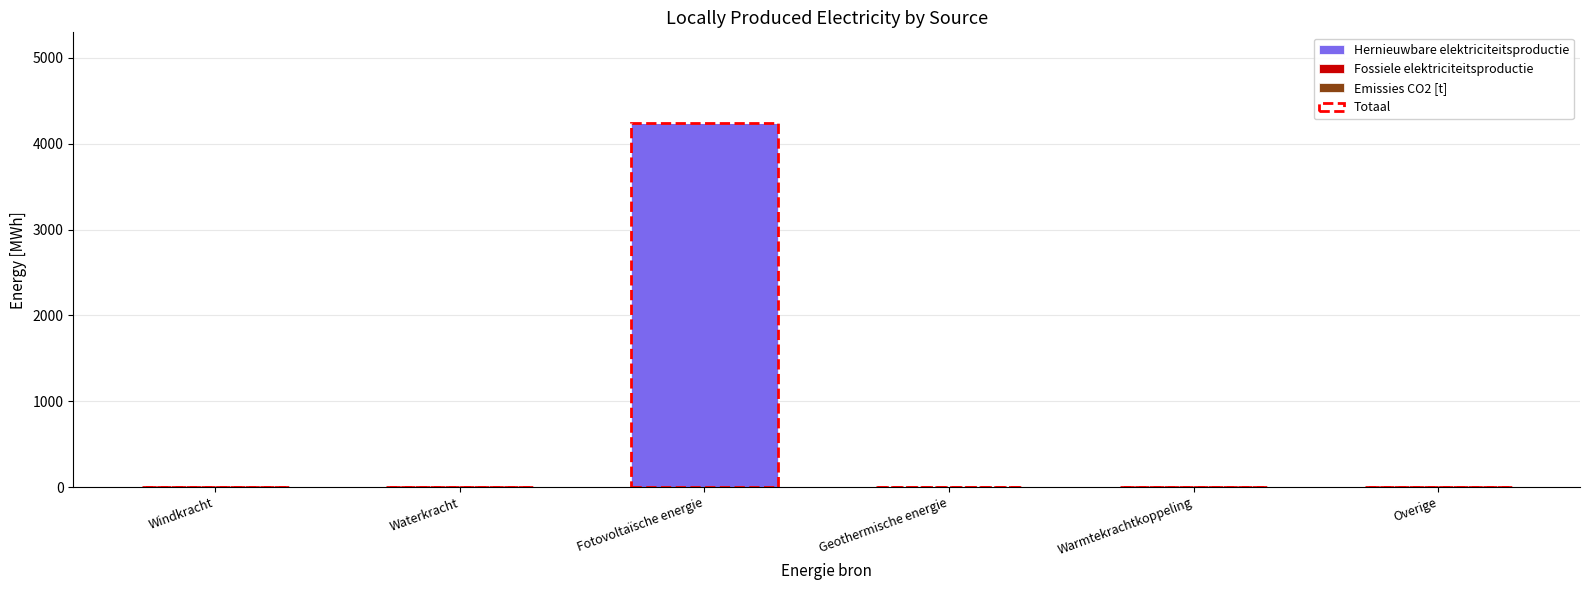

Is the value of Fossiele elektriciteitsproductie at Windkracht greater than the value of Emissies CO2 [t] at Fotovoltaïsche energie?

No